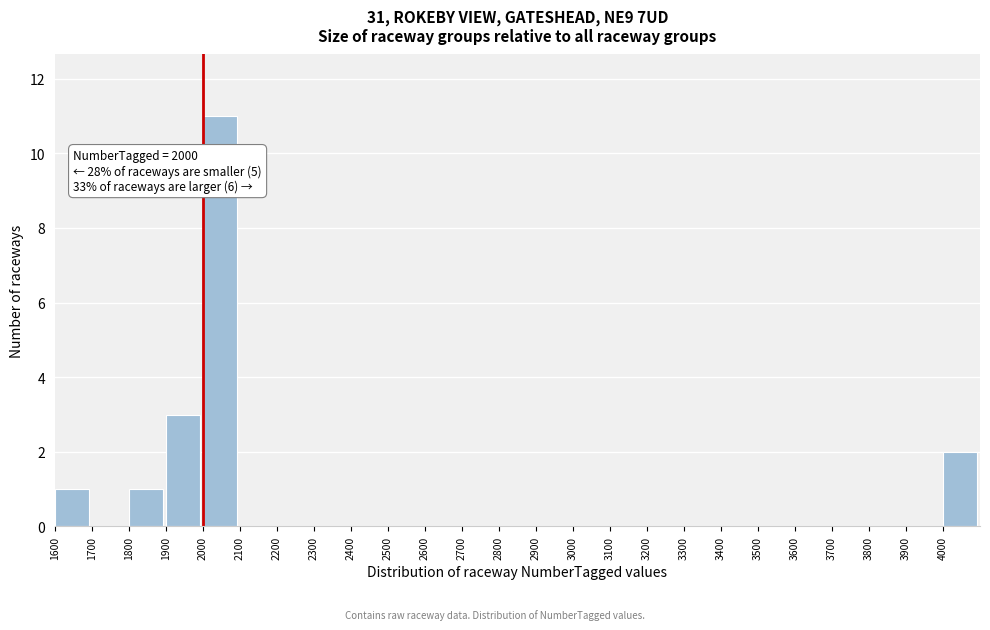

Over which range of the x-axis is the bar tallest?

2000 to 2100